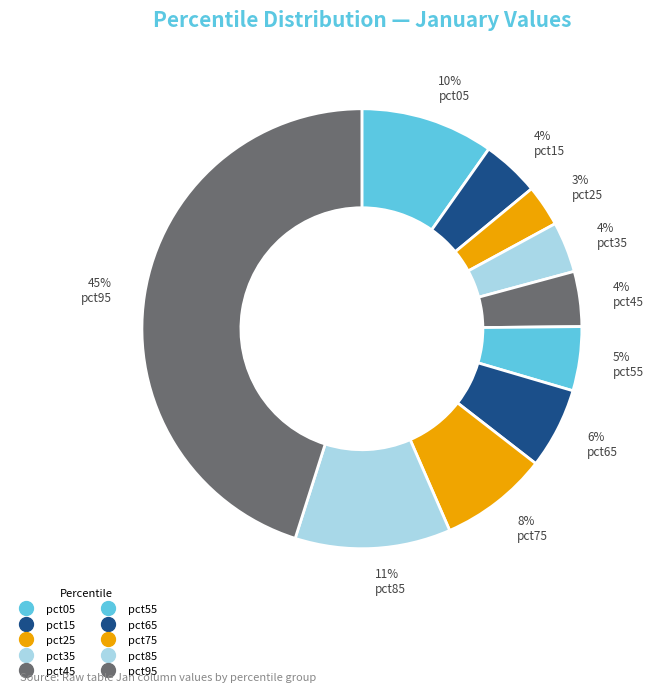

Count the number of slices in the pie.

10